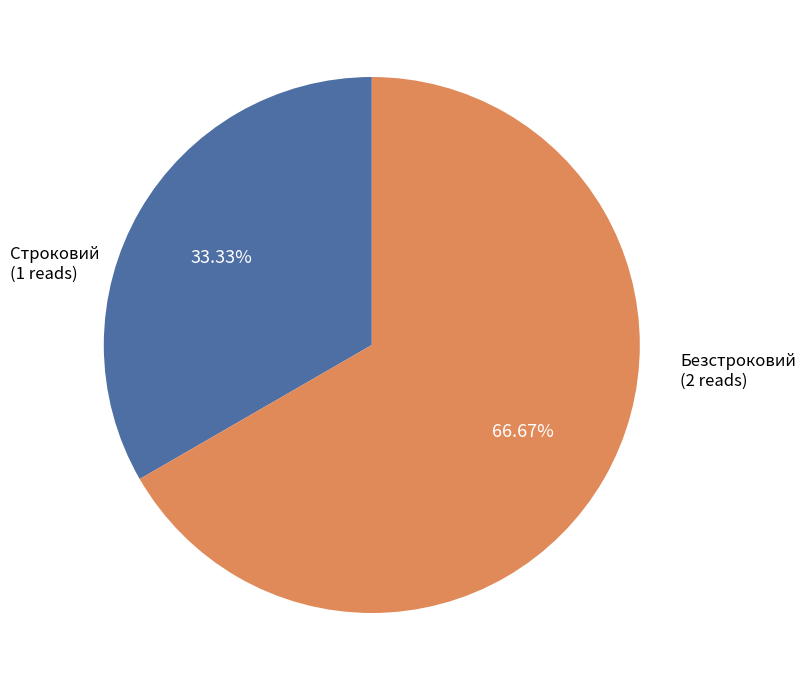

What percentage do Безстроковий and Строковий together represent?

100.0%